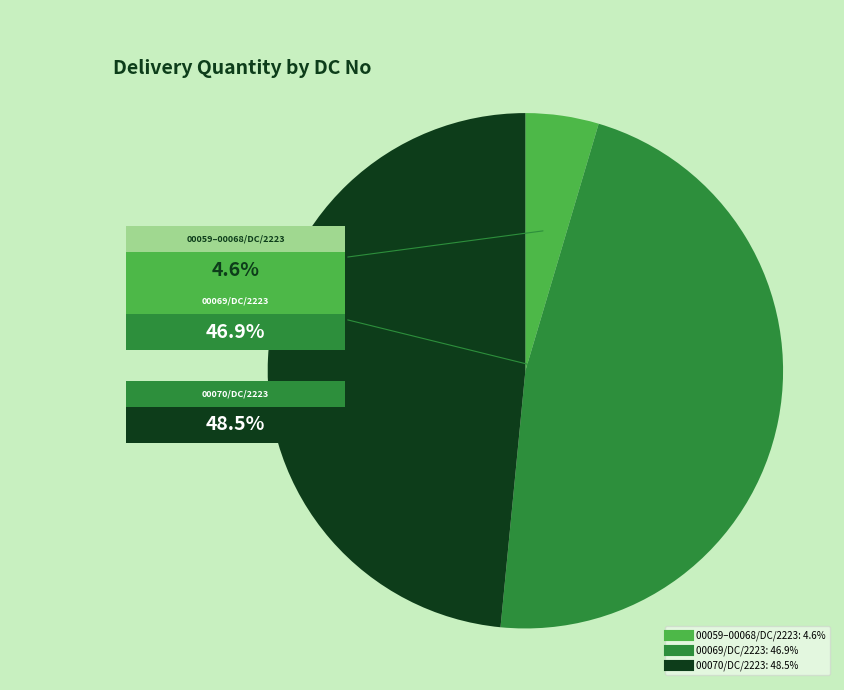

Is the sum of 00061/DC/2223 and 00059/DC/2223 greater than half?

No